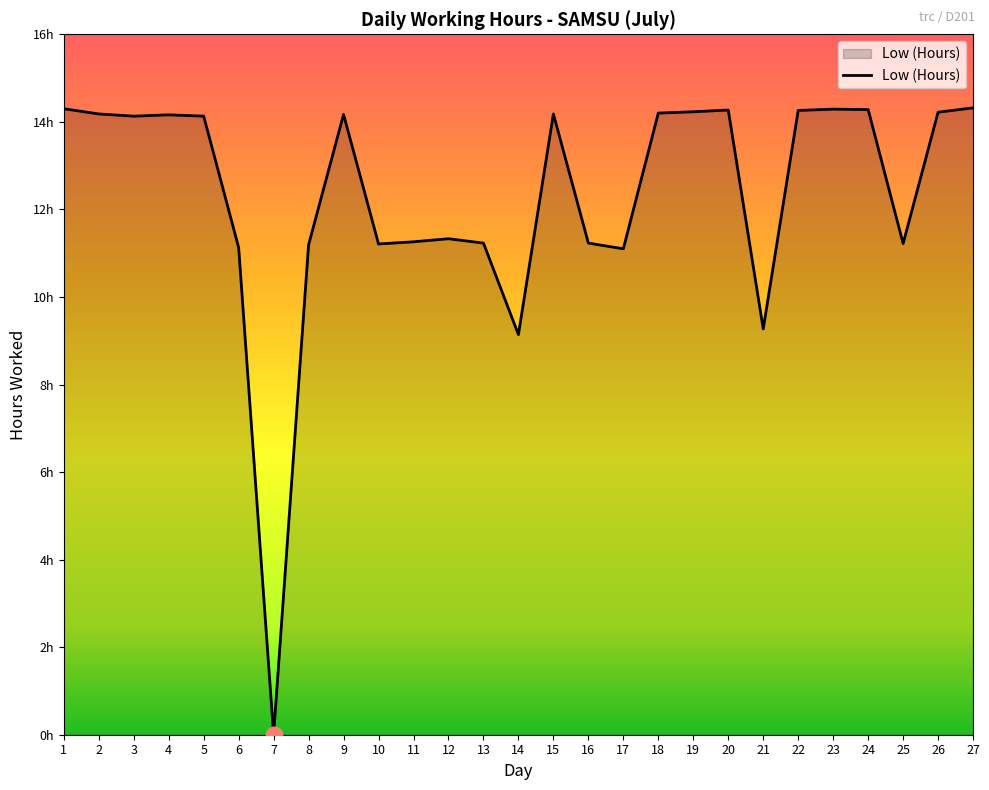

Reading left to right, extract all data points from this chart.

14.3	14.2	14.1	14.2	14.1	11.1	0.0	11.2	14.2	11.2	11.3	11.3	11.2	9.1	14.2	11.2	11.1	14.2	14.2	14.3	9.3	14.3	14.3	14.3	11.2	14.2	14.3